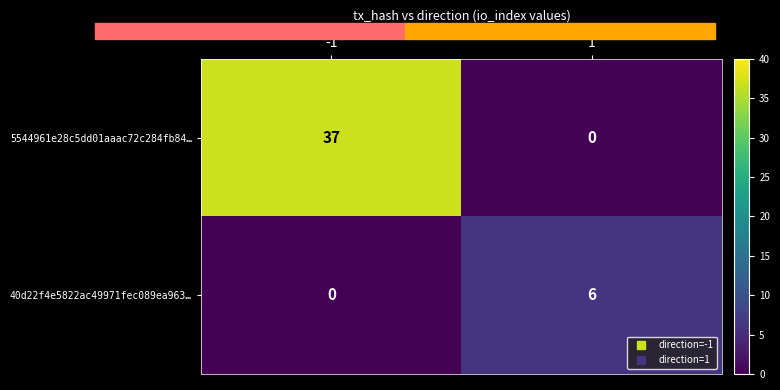

What is the difference between the maximum and minimum values in the 5544961e28c5dd01aaac72c284fb84… series?

37